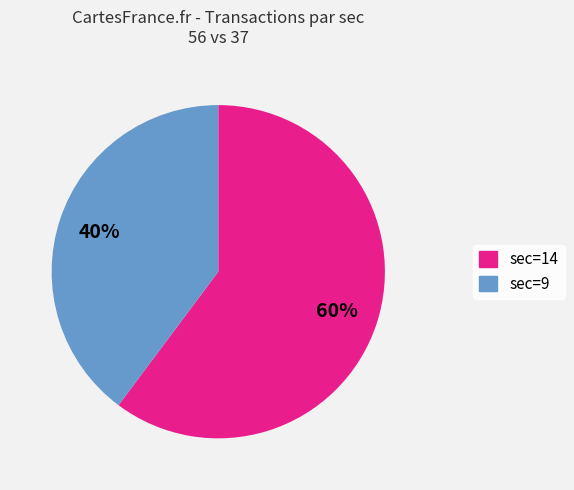

To the nearest percent, what is the average slice percentage?

50%